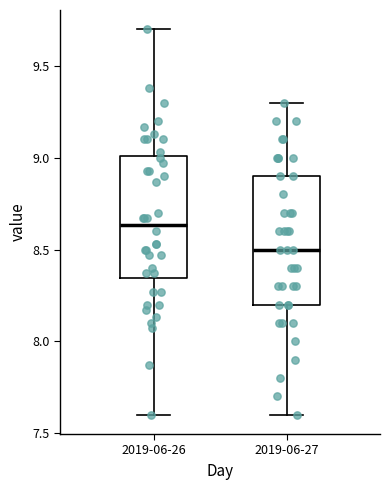

Where is the lower edge of the box for 2019-06-27 on the y-axis? The values are not printed on the chart, so give them approximately, as read against the axis.

8.20